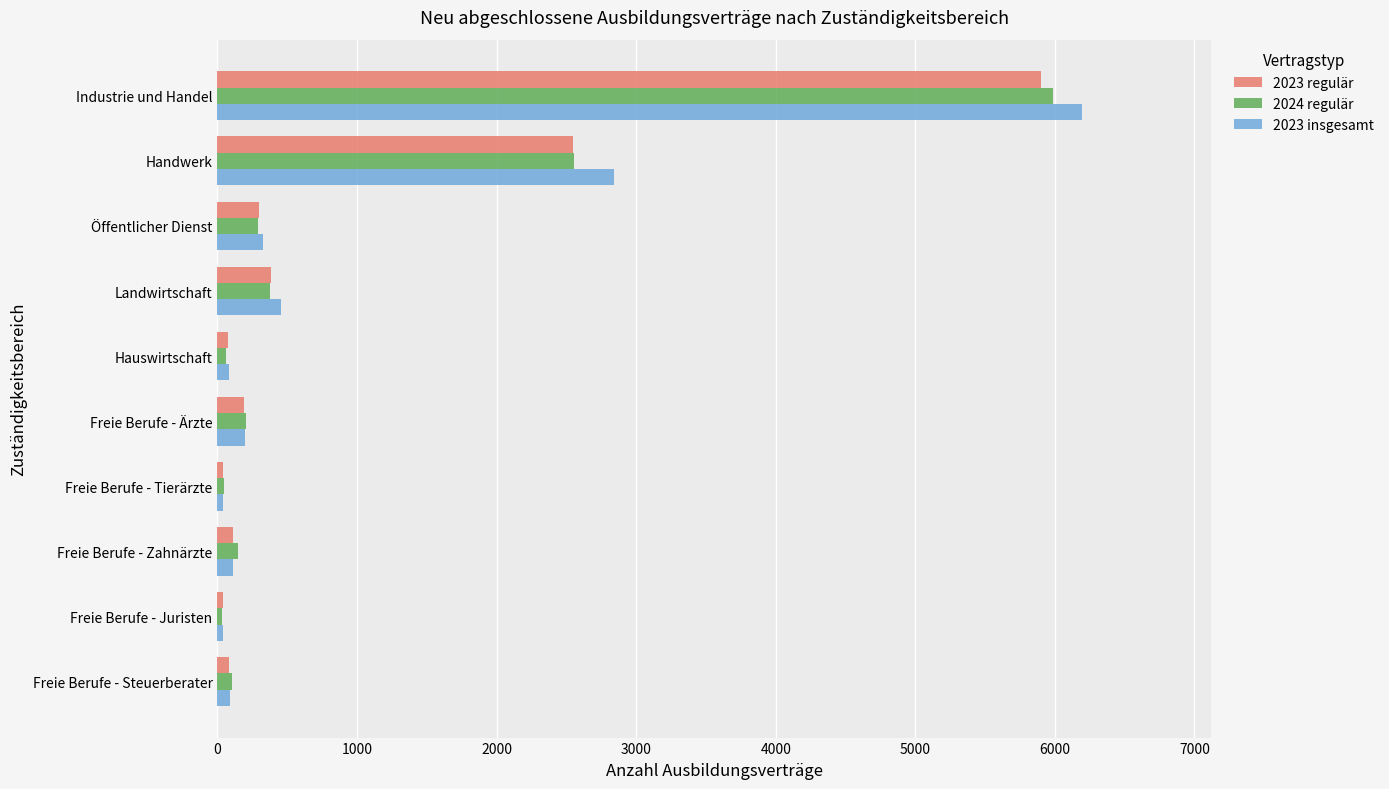

How many data points in 2023 regulär are less than 192?

5